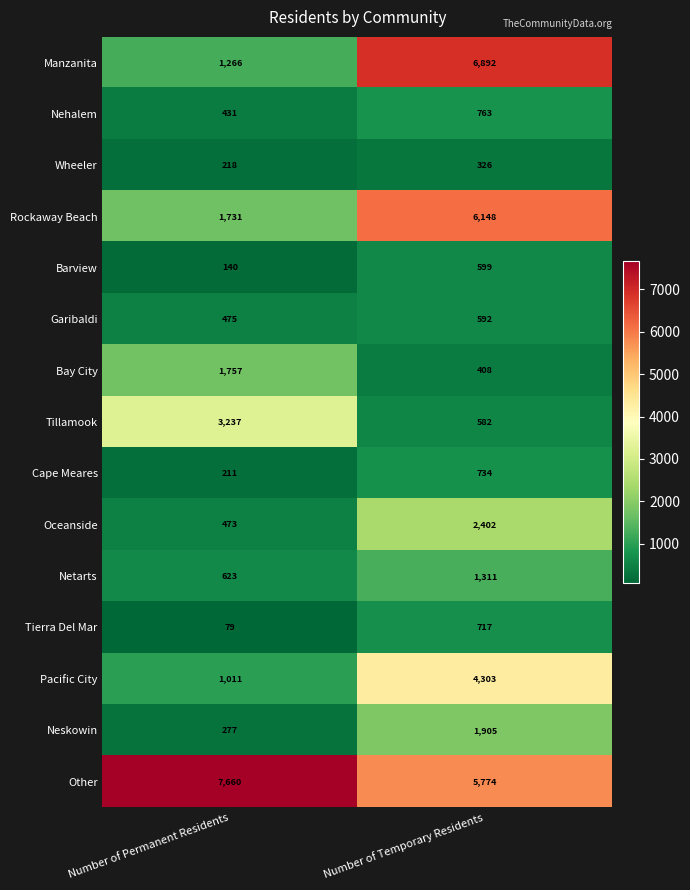

At which label is Wheeler closest to 272?

Number of Permanent Residents